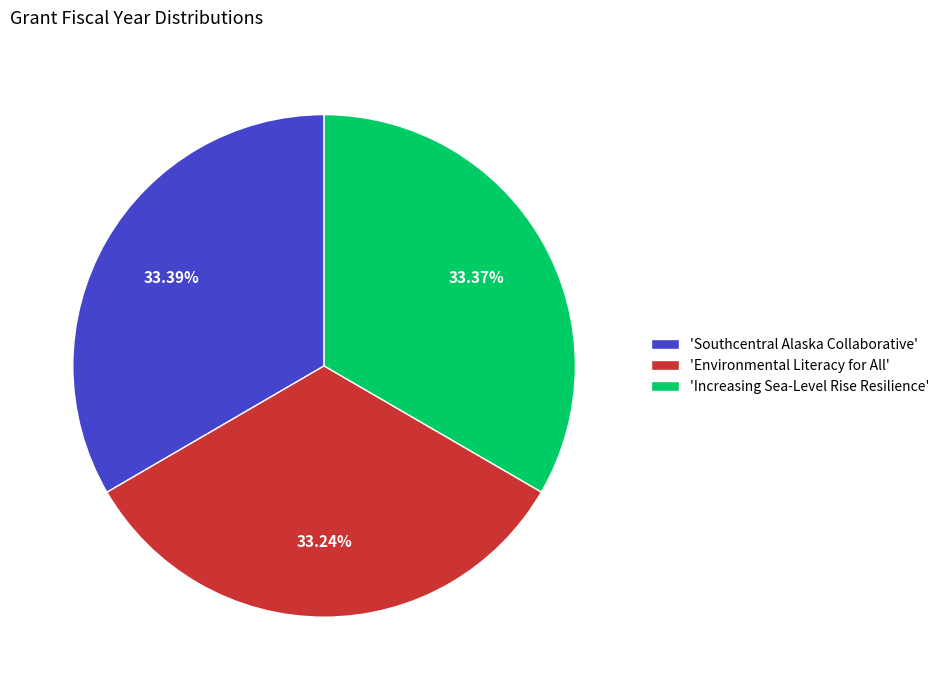

Combined, do 'Southcentral Alaska Collaborative' and 'Increasing Sea-Level Rise Resilience' account for over 50%?

Yes